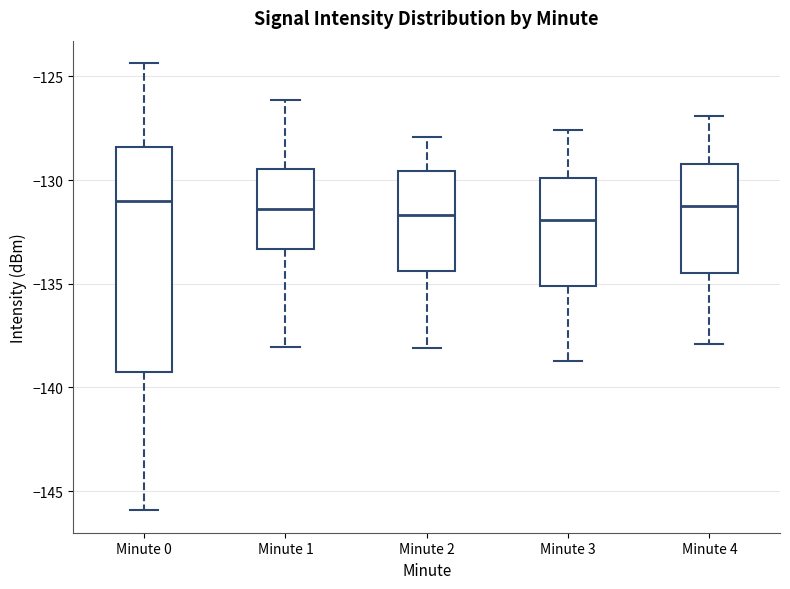

Reading left to right, read every box against the y-axis: the position of its median line, the range the box covers, and the ends of its whiskers. The values are not printed on the chart, so give them approximately, as read against the axis.

Minute 0: median -131.0, box -139.5 to -128.5, whiskers -146.0 to -124.5
Minute 1: median -131.5, box -133.5 to -129.5, whiskers -138.0 to -126.0
Minute 2: median -131.5, box -134.5 to -129.5, whiskers -138.0 to -128.0
Minute 3: median -132.0, box -135.0 to -130.0, whiskers -138.5 to -127.5
Minute 4: median -131.0, box -134.5 to -129.0, whiskers -138.0 to -127.0